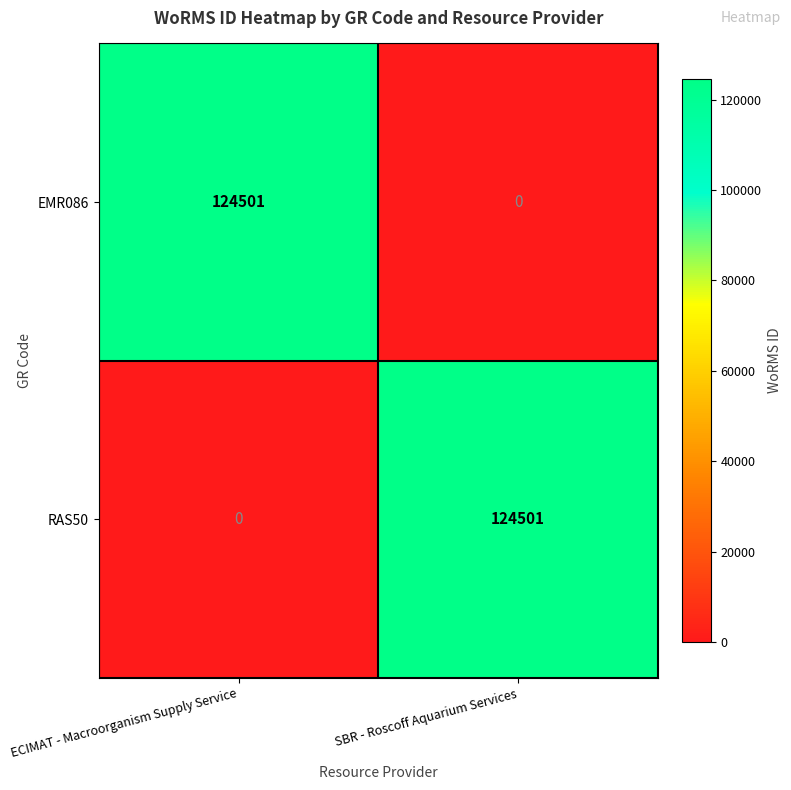

How many categories are shown in the chart?

2